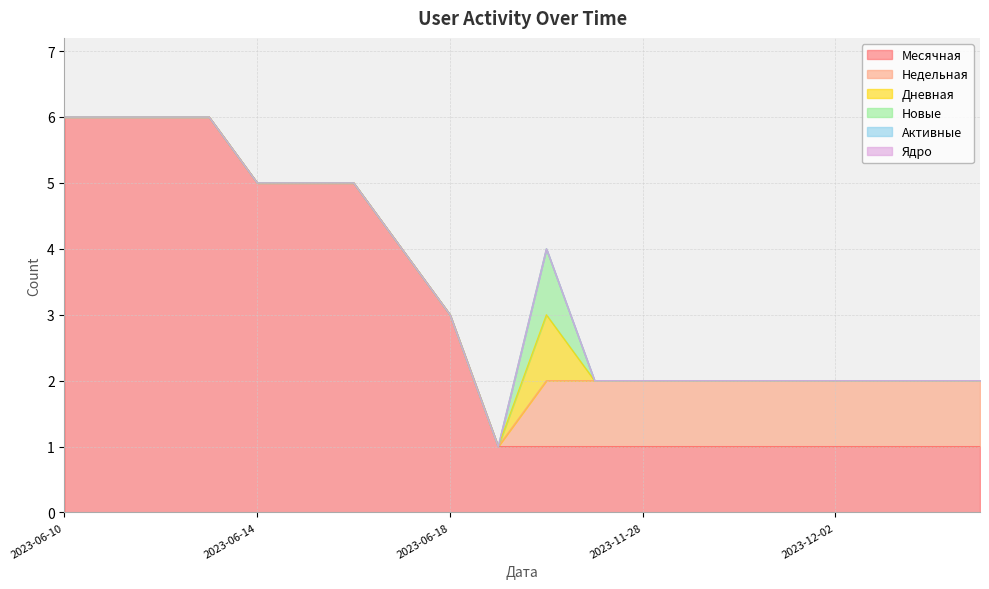

How many data points in Недельная are less than 1?

10